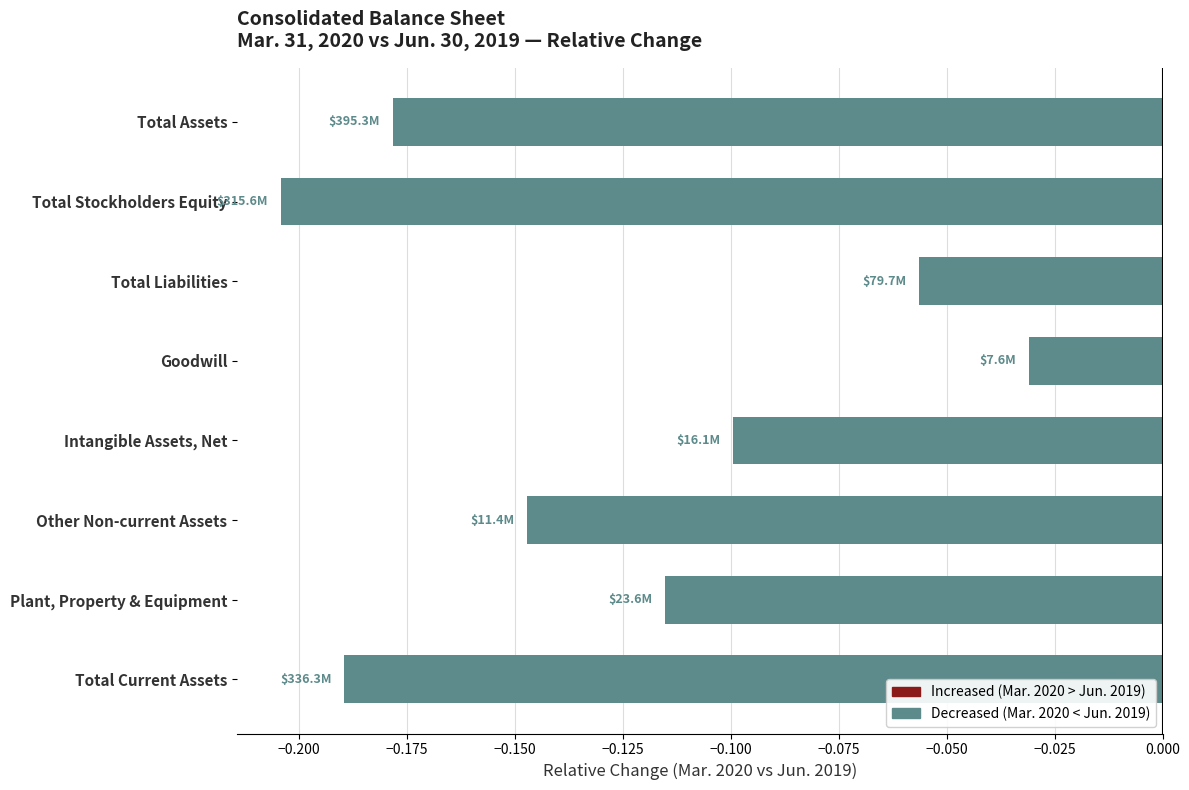

Rank the categories by value from lowest to highest.

Total Stockholders Equity, Total Current Assets, Total Assets, Other Non-current Assets, Plant, Property & Equipment, Intangible Assets, Net, Total Liabilities, Goodwill